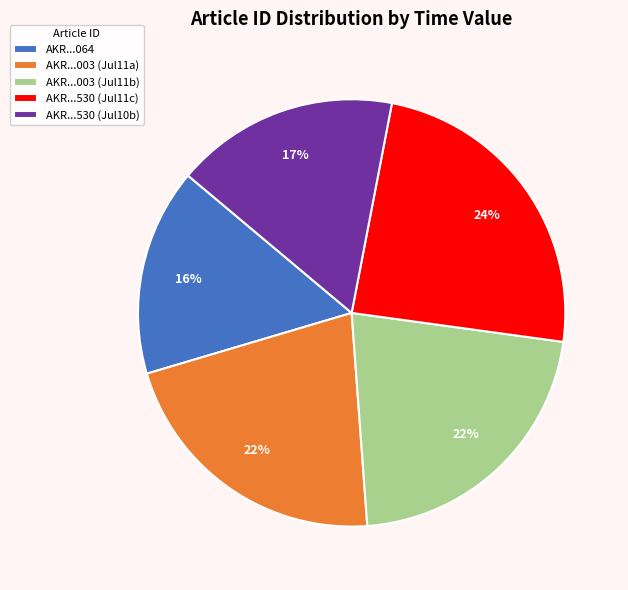

Which slice is the largest?

AKR...530 (Jul11c)